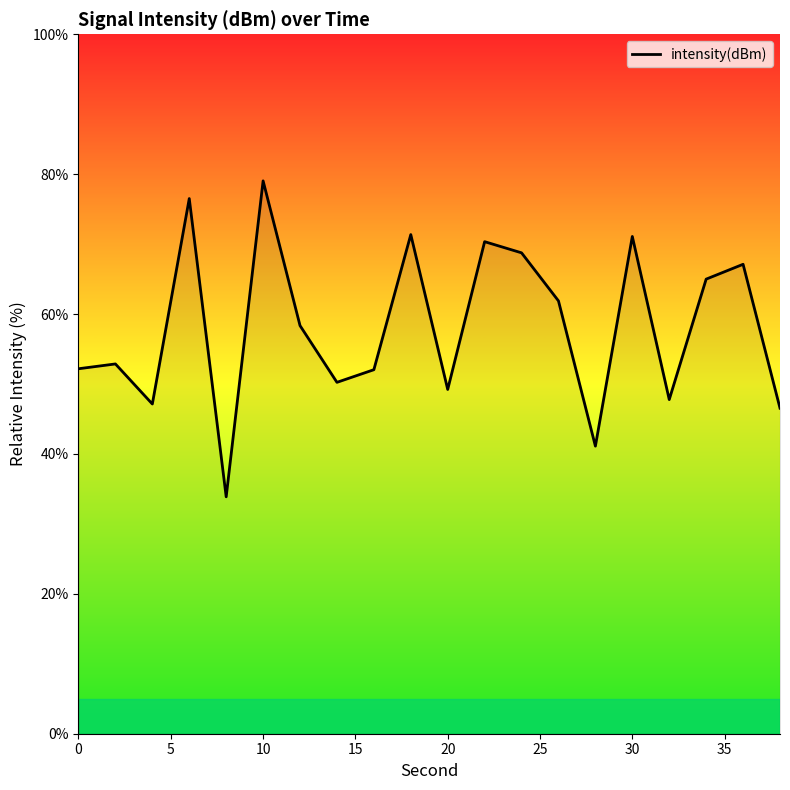

What is the smallest value displayed?

33.9